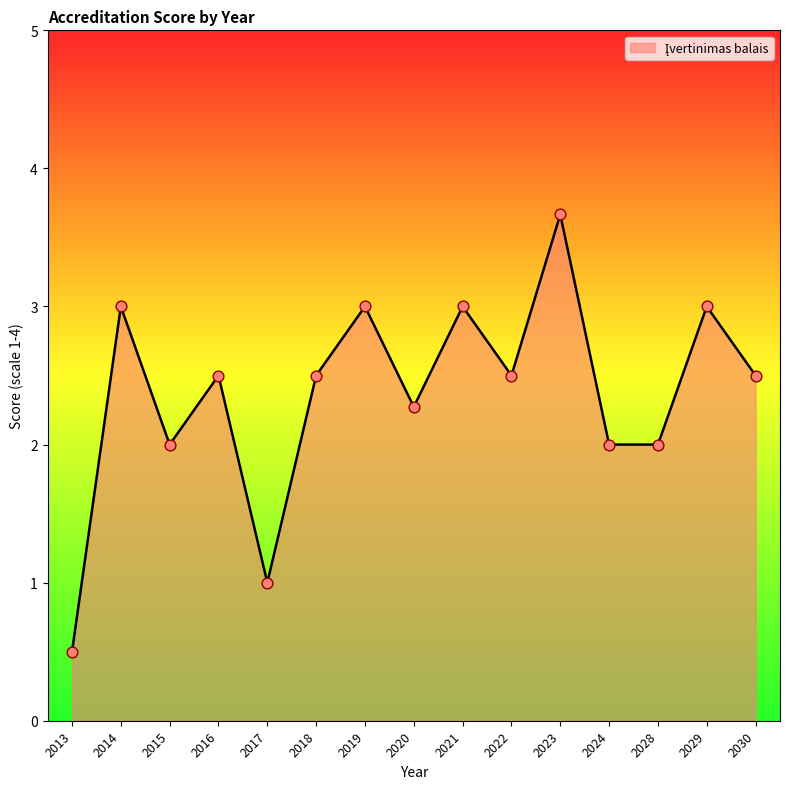

What is the ratio of the value at 2028 to the value at 2018?

0.8